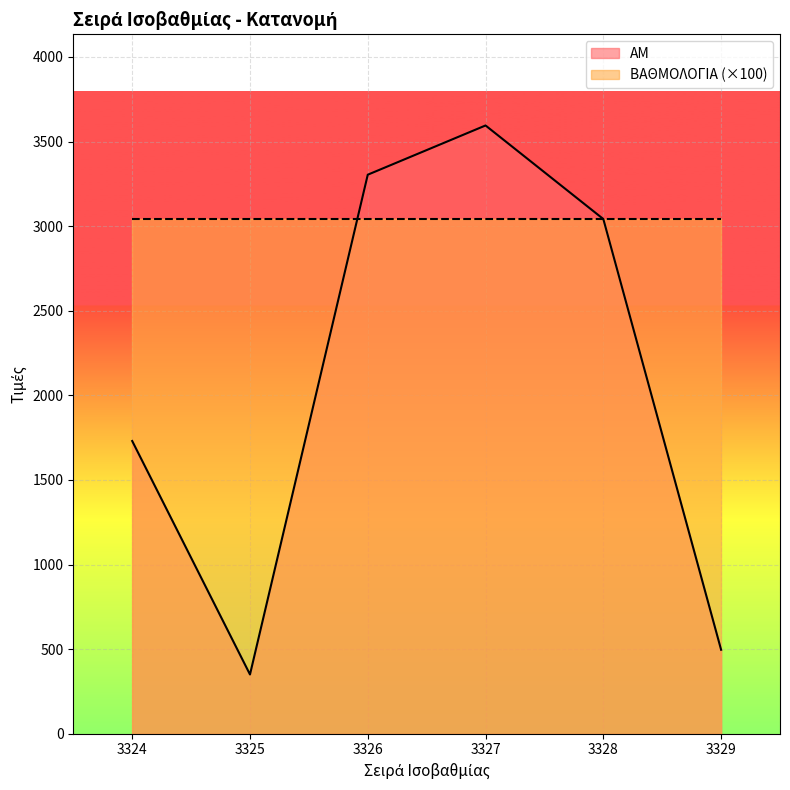

Is it true that the value at 3329 is 186?

False